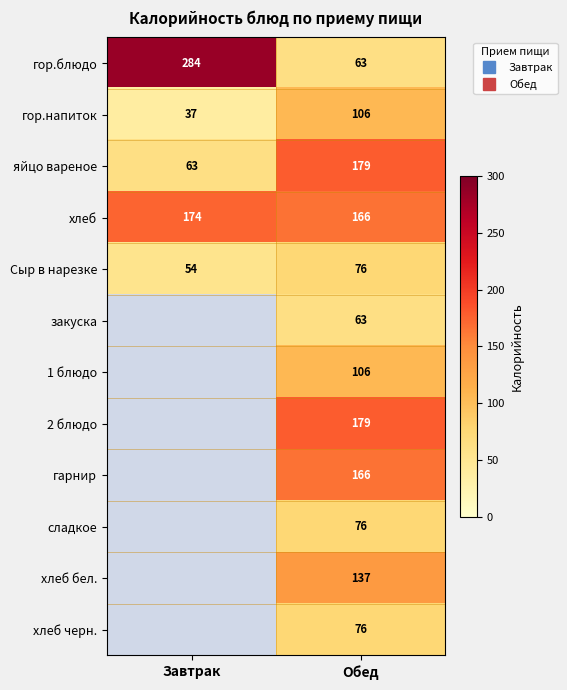

List the labels in order of закуска value, smallest first.

Завтрак, Обед